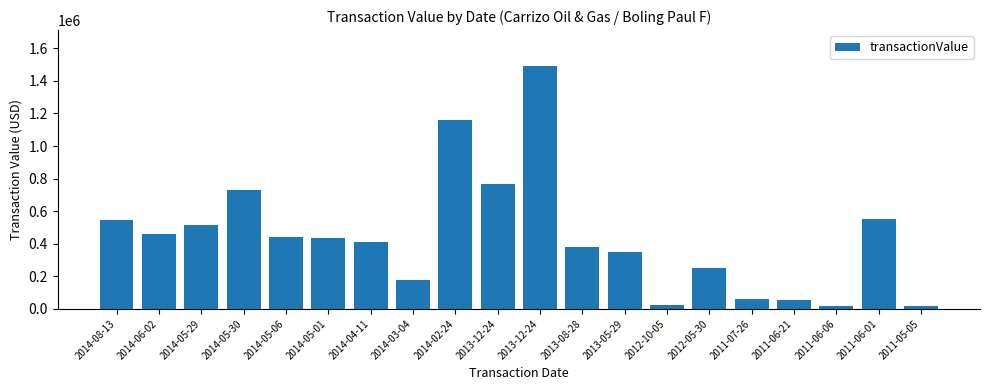

True or false: the data shows 18089 at 2011-06-06.

True